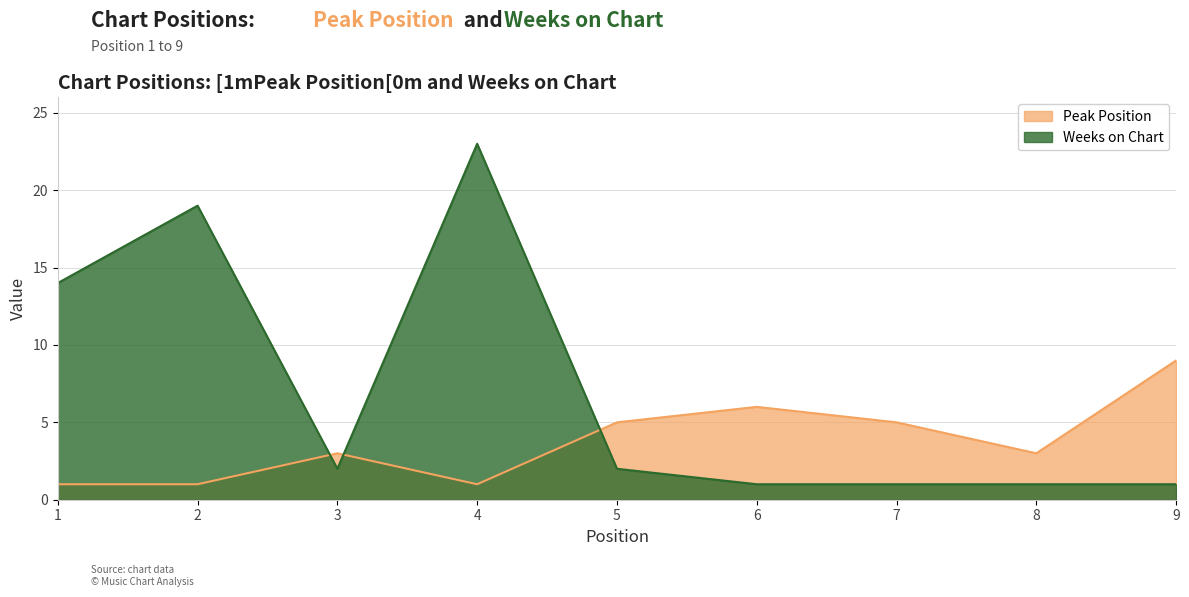

What is the difference between the Peak Position values at 1 and 7?

4